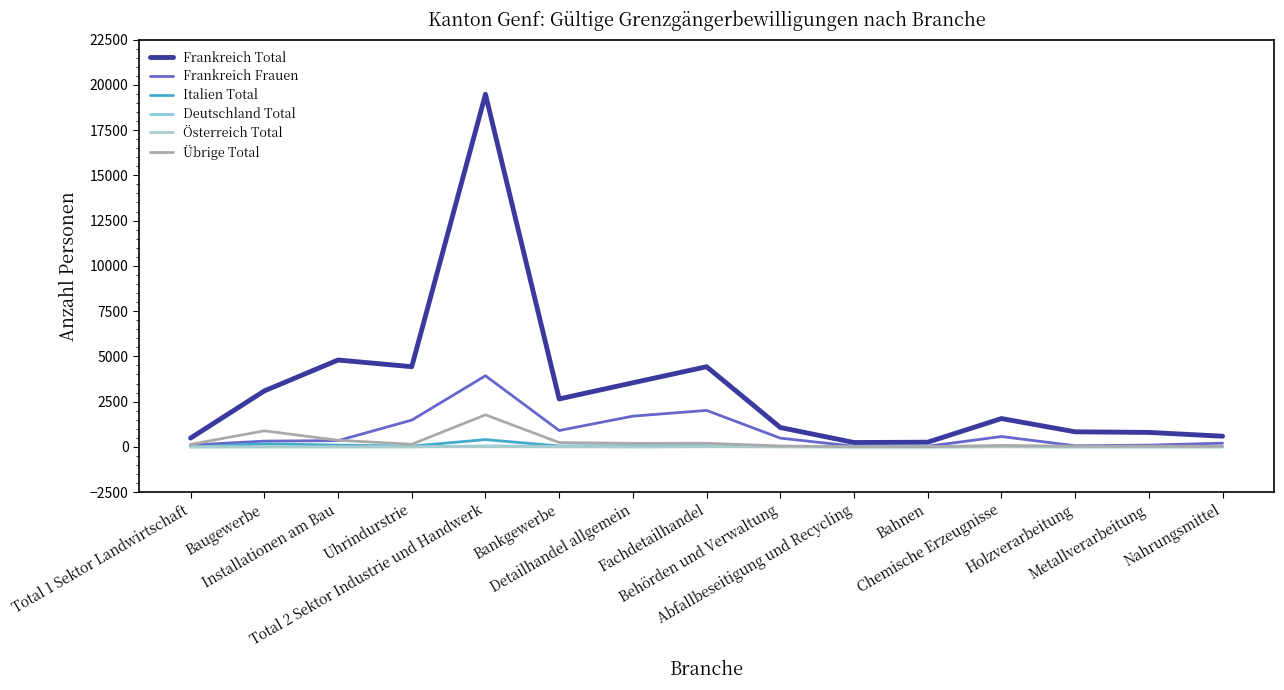

Rank the series at Total 1 Sektor Landwirtschaft from lowest to highest value.

Deutschland Total, Österreich Total, Italien Total, Frankreich Frauen, Übrige Total, Frankreich Total